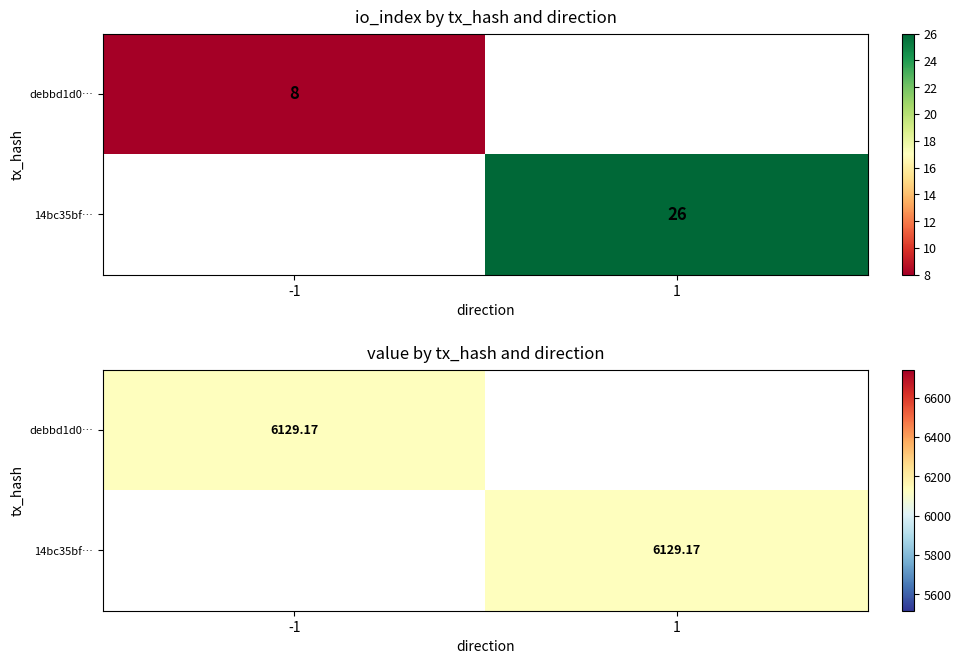

The 14bc35bf… series shows 2370.8 at 1. True or false?

False